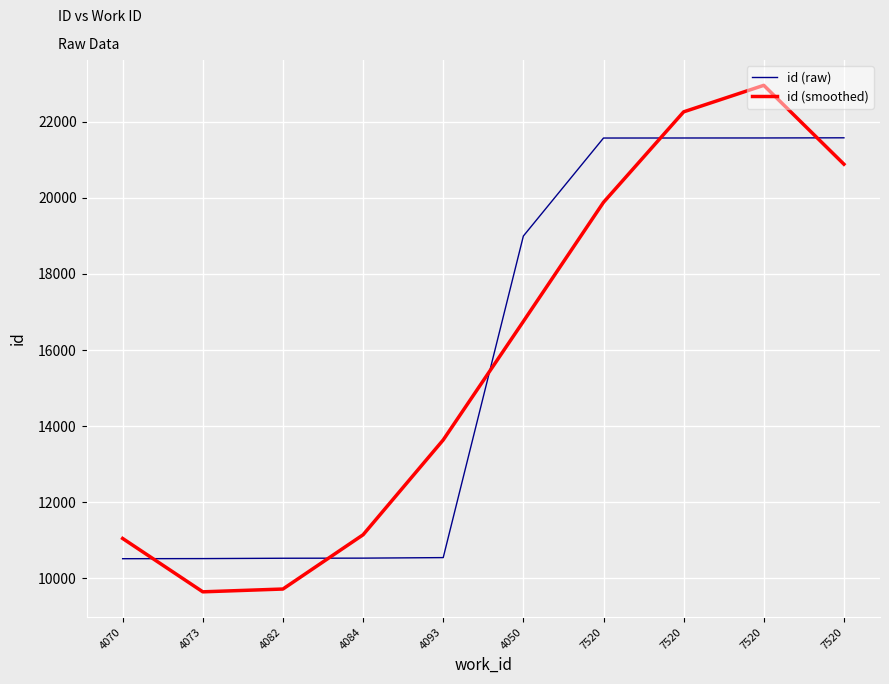

Does the chart have visible grid lines?

Yes